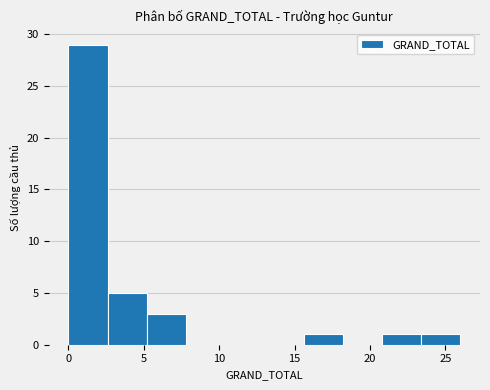

Reading left to right, transcribe this chart: for each bar, give the range it covers on the x-axis and its height. Neither the bar edges nor the heights are printed on the chart, so give them approximately, as read against the axes.

0.0 to 2.6: 29
2.6 to 5.2: 5
5.2 to 7.8: 3
7.8 to 10.4: 0
10.4 to 13.0: 0
13.0 to 15.6: 0
15.6 to 18.2: 1
18.2 to 20.8: 0
20.8 to 23.4: 1
23.4 to 26.0: 1